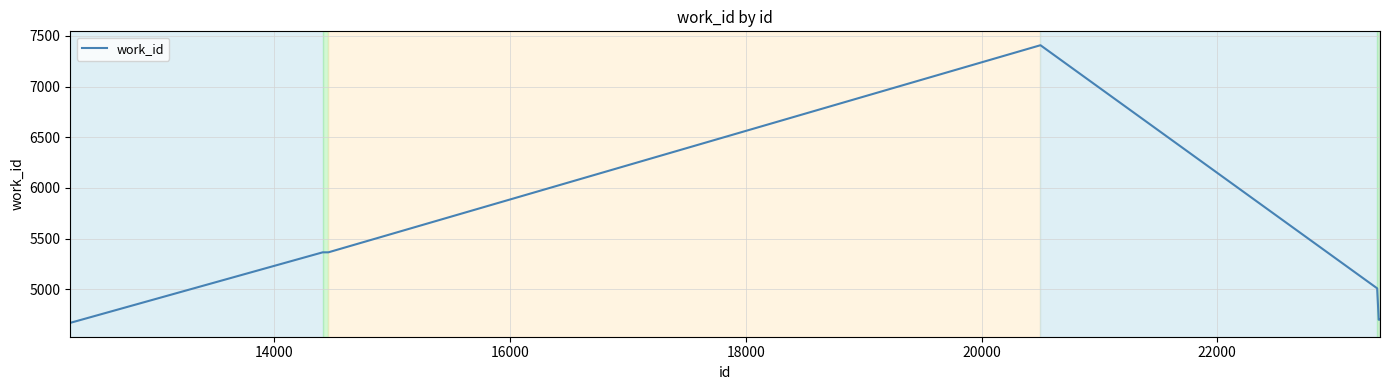

What is the smallest value displayed?

4671